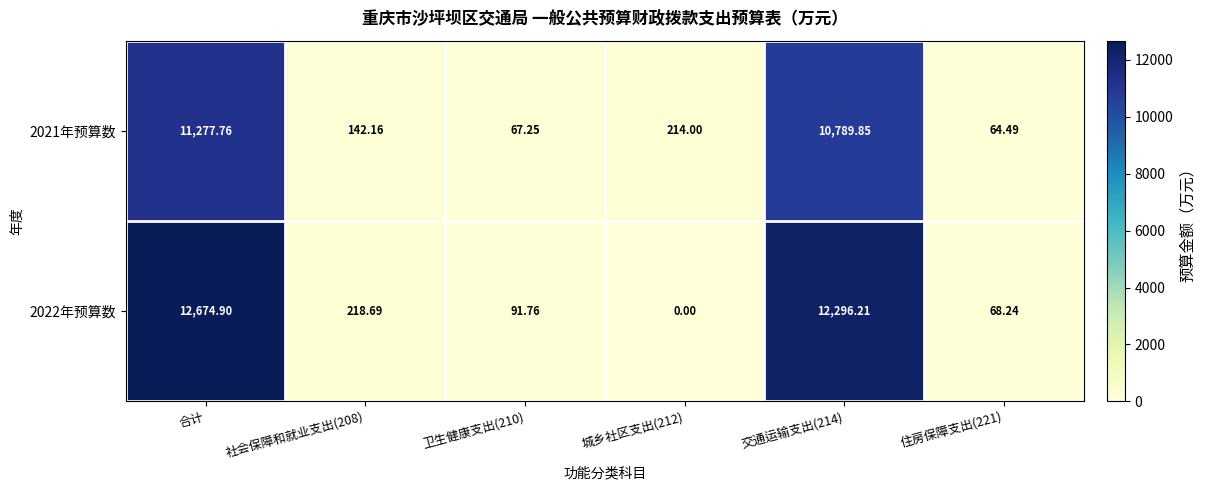

Where does the 2021年预算数 series first go above 214?

合计